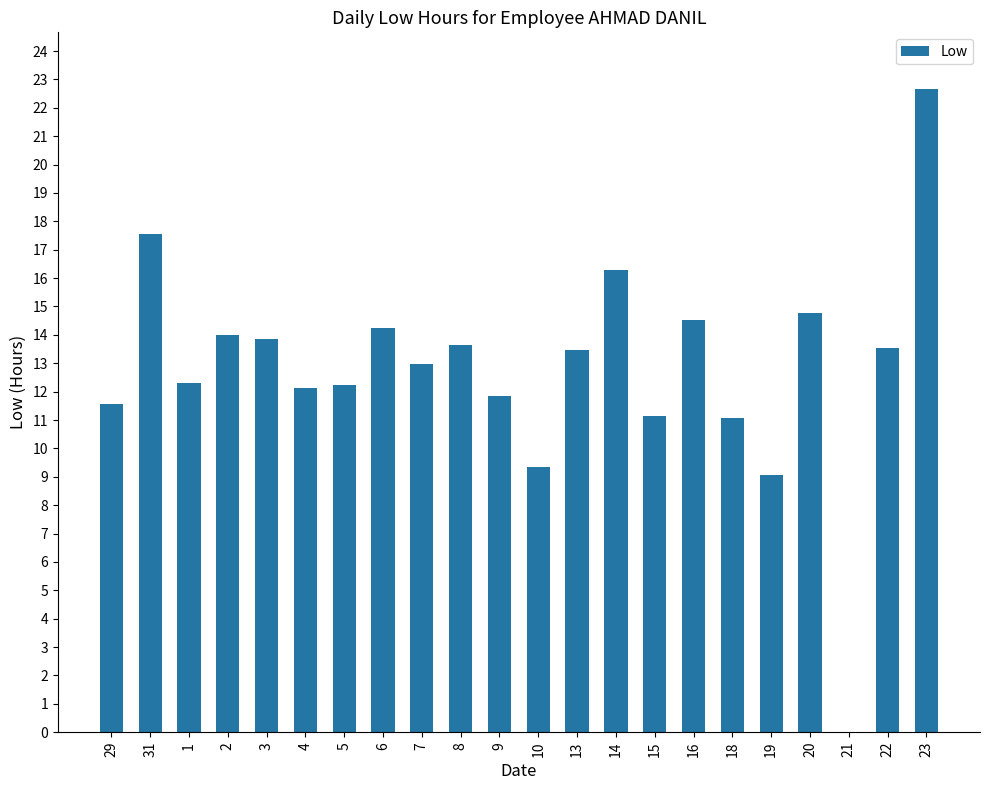

What is the maximum value shown in the chart?

22.7